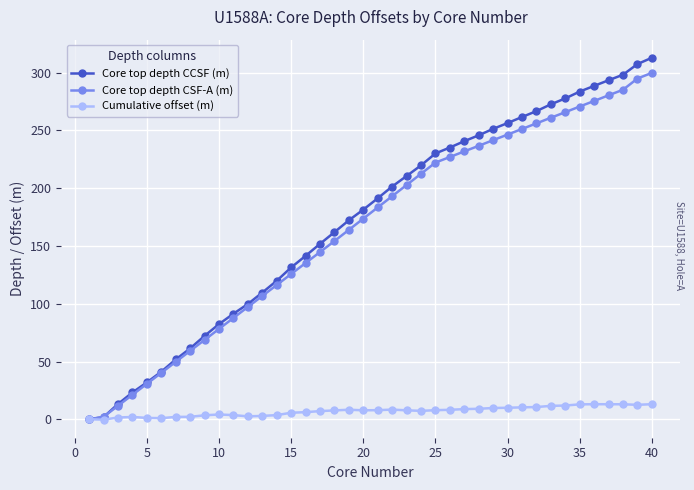

What is the sum of all Core top depth CCSF (m) values?

6883.1